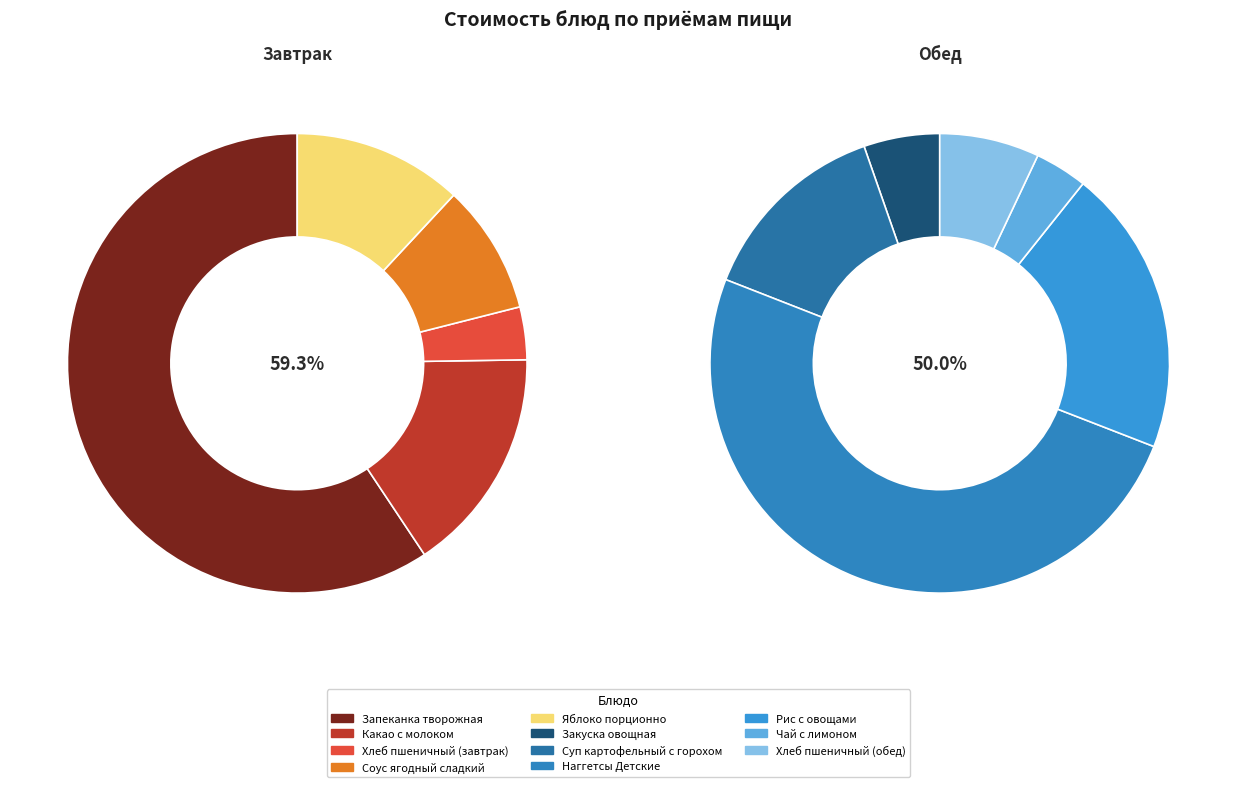

What is the change in value from Запеканка творожная to Какао с молоком?

-41.0